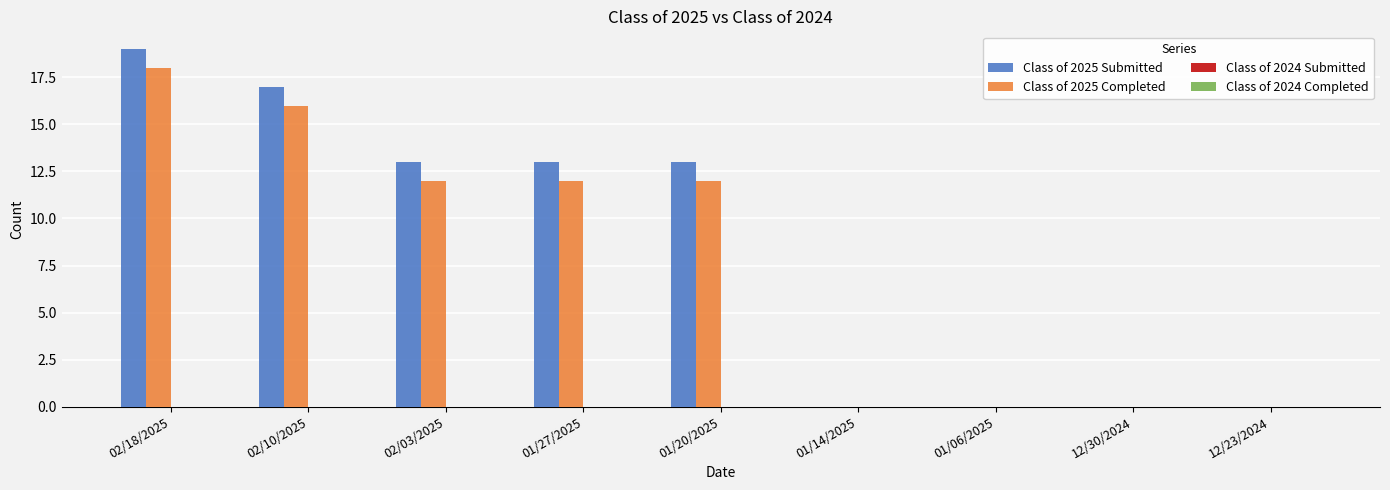

Which series has the largest total across all categories?

Class of 2025 Submitted